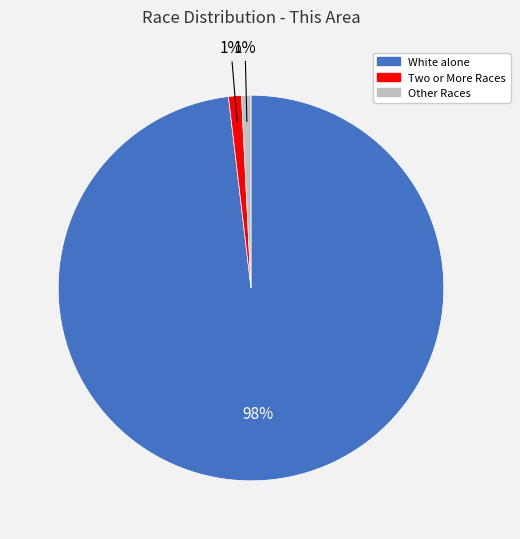

Which category accounts for the majority?

White alone